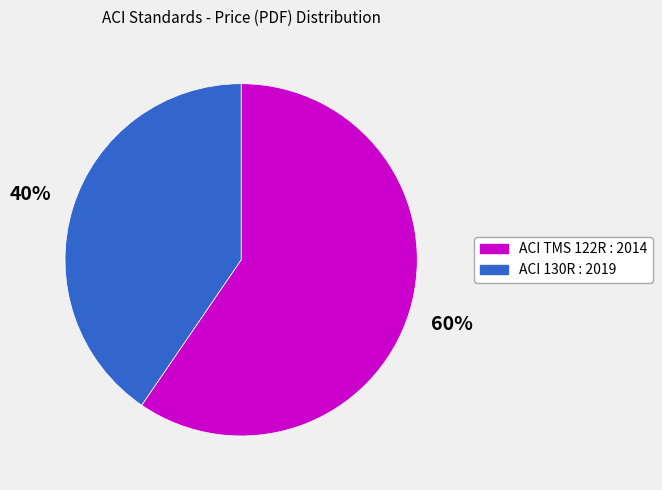

Count the number of slices in the pie.

2